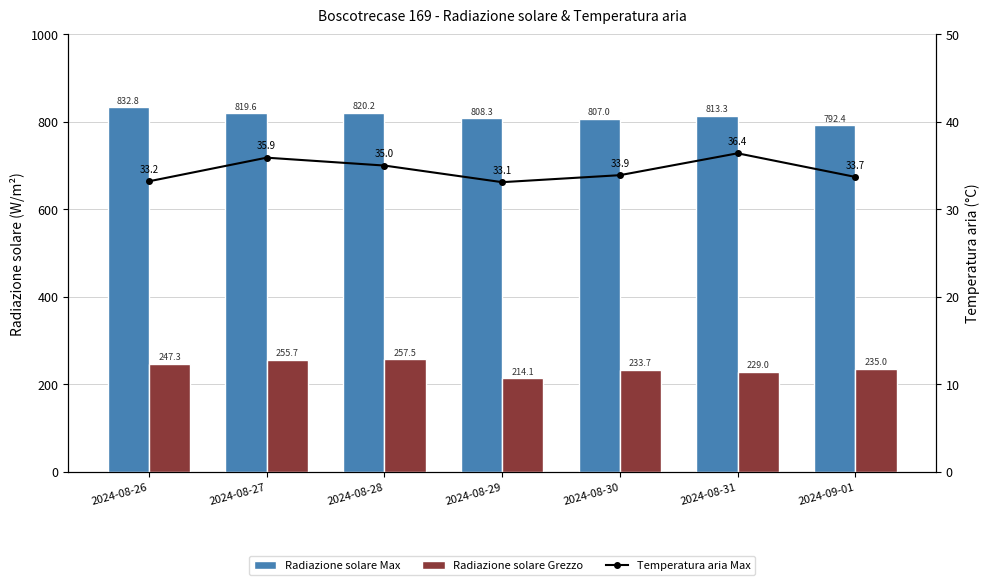

What are all the series names shown in the legend?

Radiazione solare Max, Radiazione solare Grezzo, Temperatura aria Max